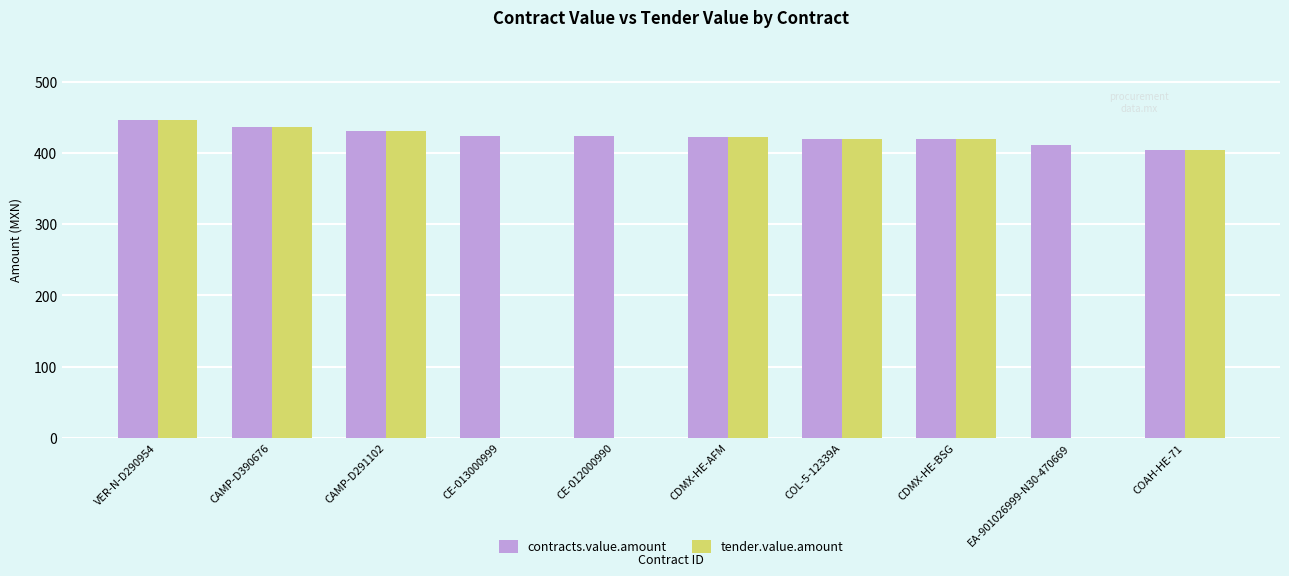

What is the sum of the tender.value.amount values at CAMP-D390676 and CDMX-HE-BSG?

856.0